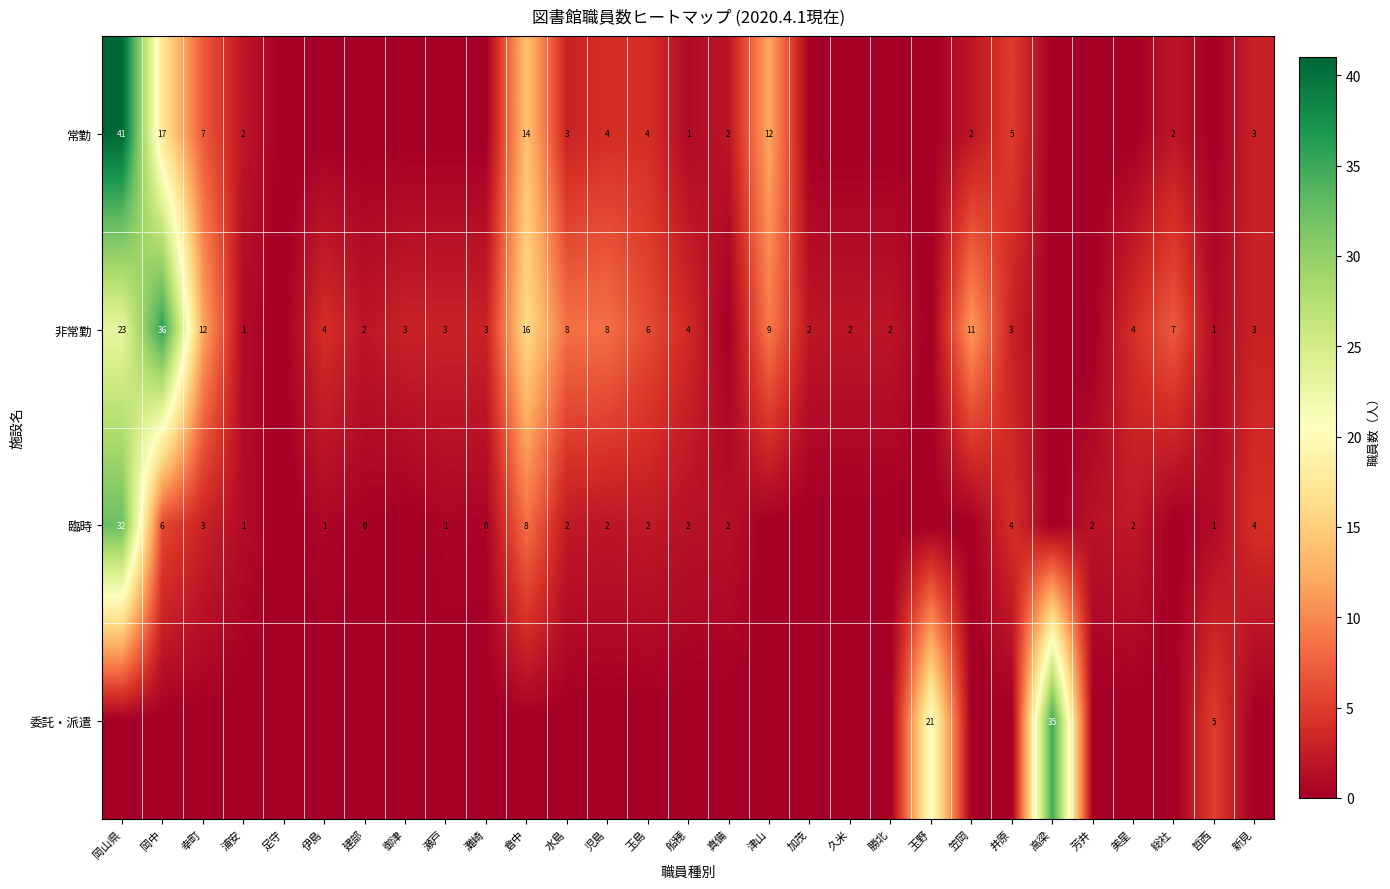

Is it true that 委託・派遣 equals 5 at 哲西?

True